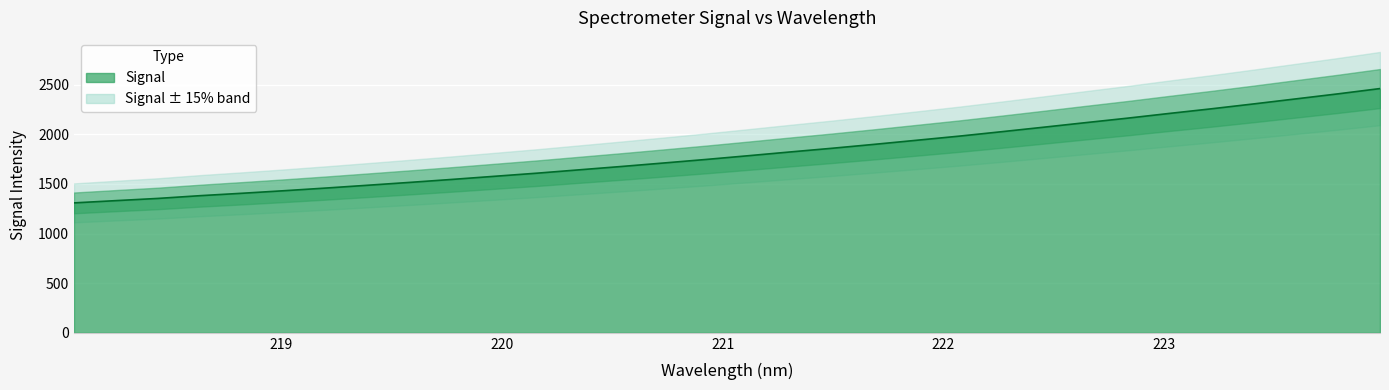

What is the change in value from 222.6447 to 223.0264?

+93.4